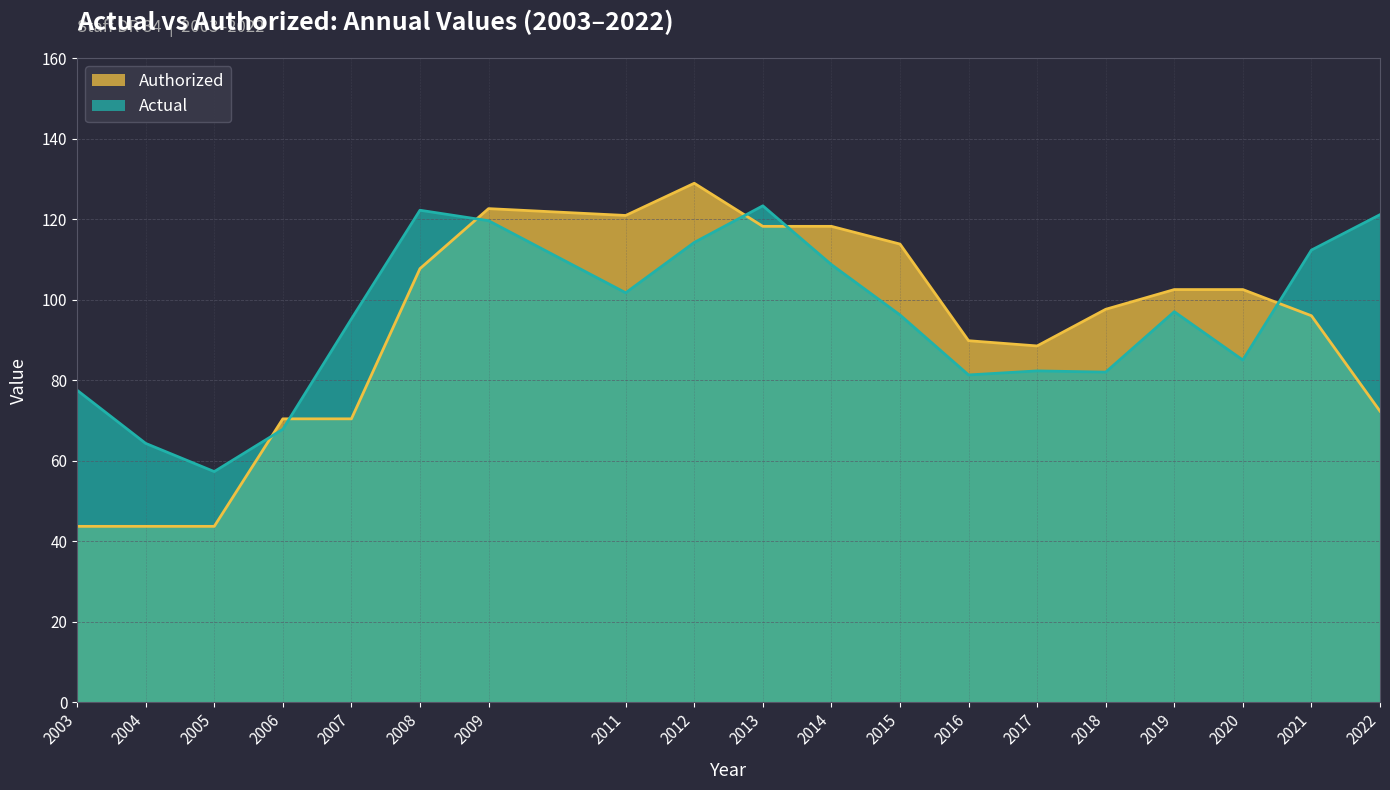

What is the difference between the maximum and minimum values in the Actual series?

66.0